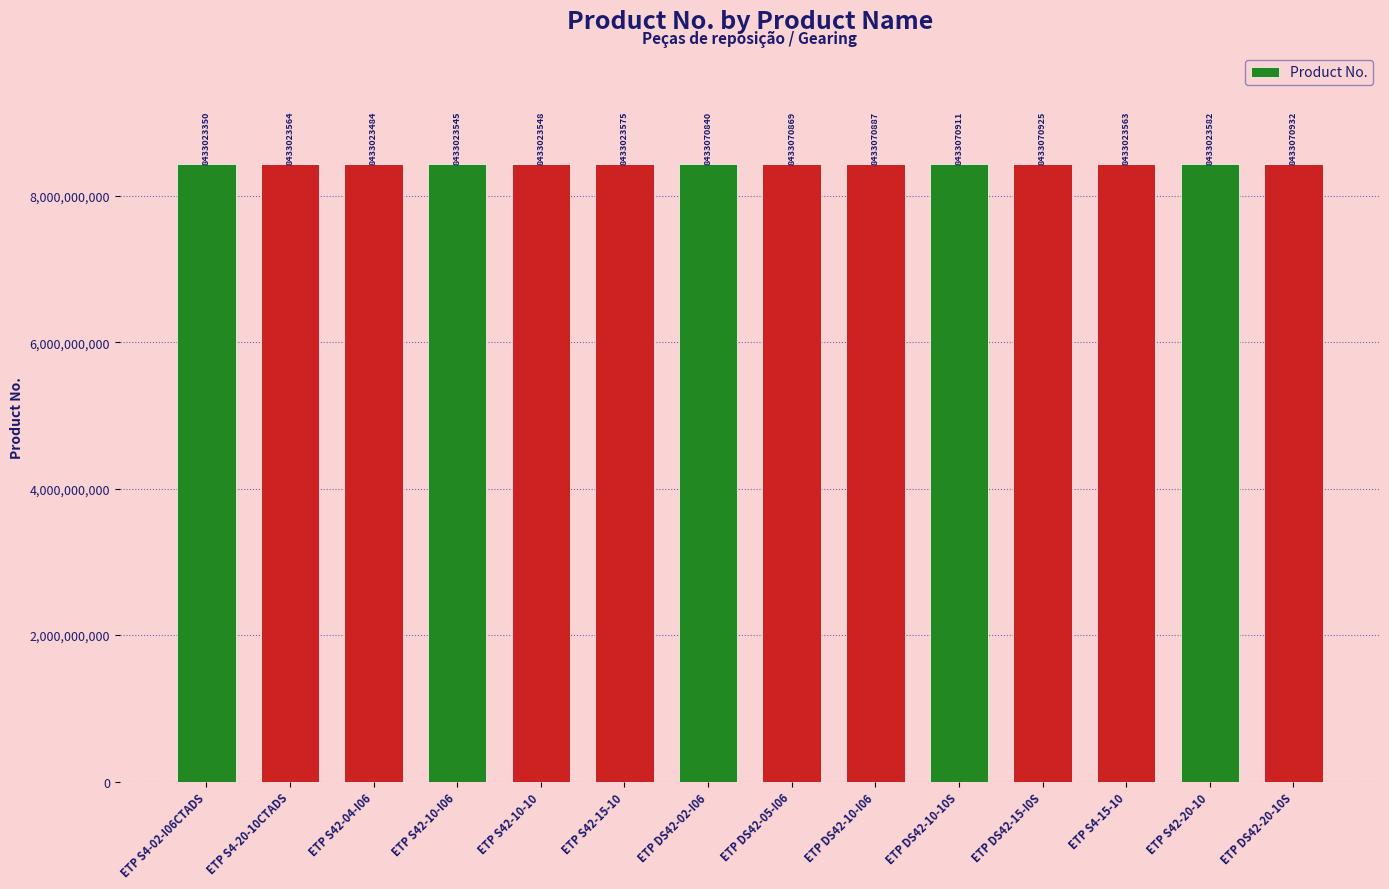

What is the change in value from ETP S42-04-I06 to ETP S4-15-10?

+79